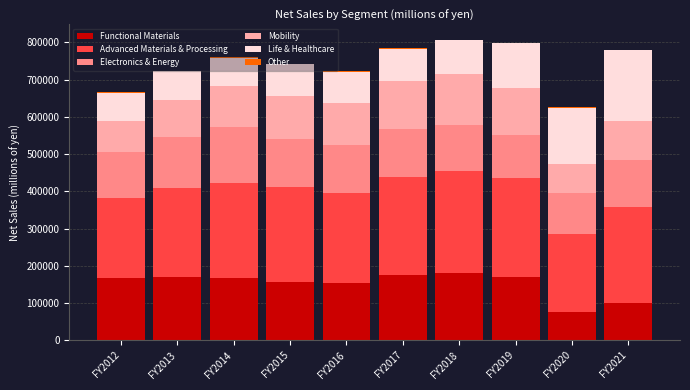

Are the bars grouped side by side (vs. stacked)?

No